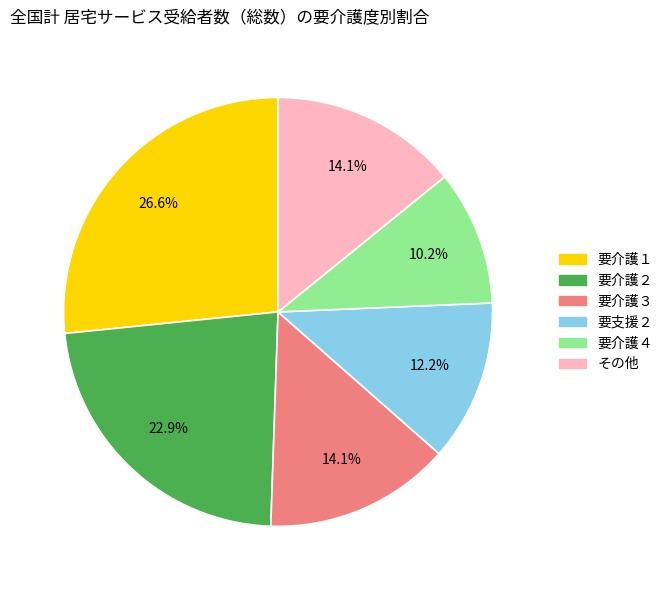

Is there any slice that represents more than half of the pie?

No